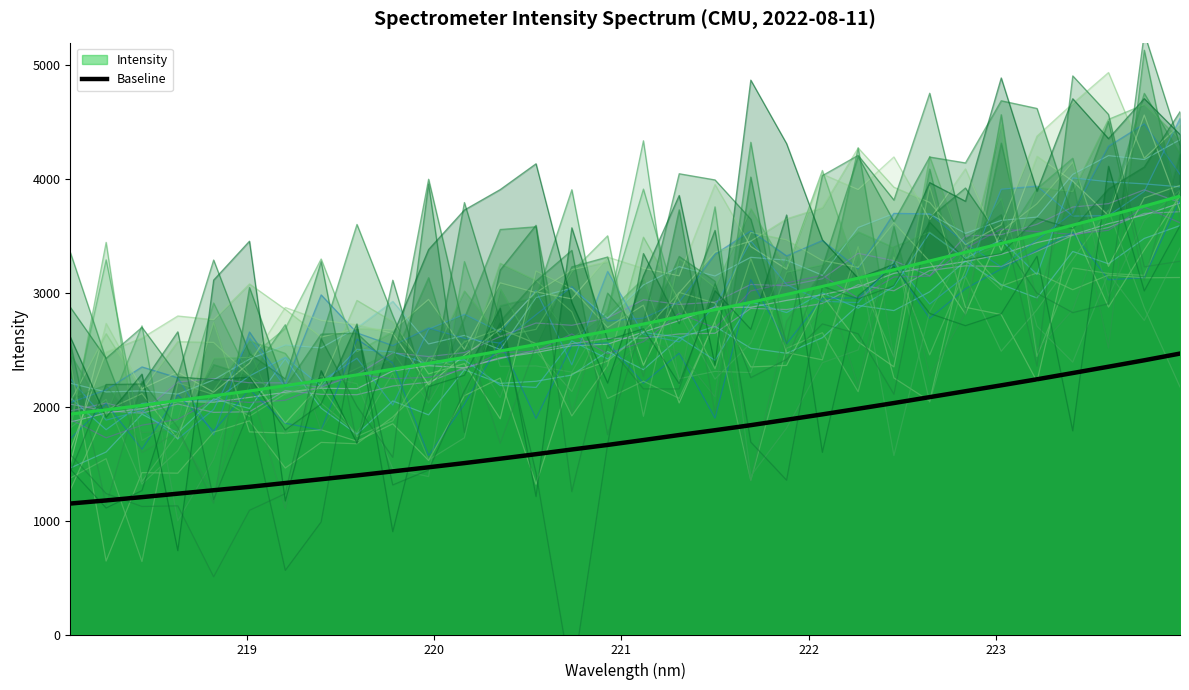

True or false: Intensity and Baseline cross at least once.

False